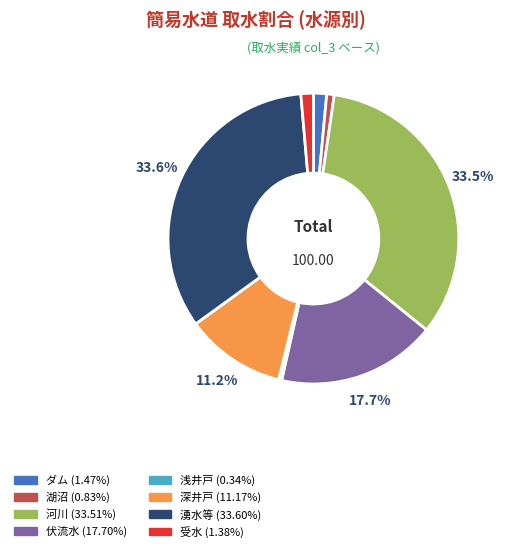

To the nearest percent, what portion does 湖沼 represent?

1%